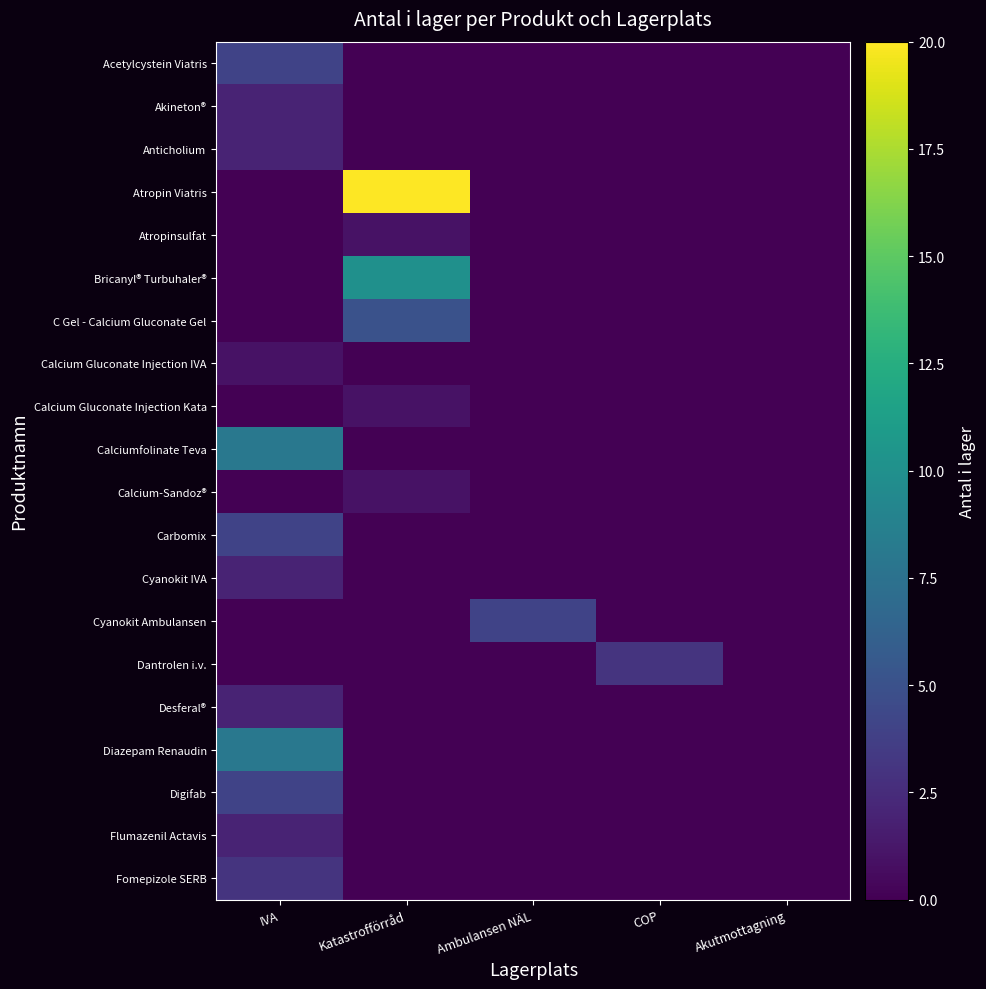

Reading left to right, extract all data points from this chart.

Acetylcystein Viatris: IVA=4	Katastrofförråd=0	Ambulansen NÄL=0	COP=0	Akutmottagning=0
Akineton®: IVA=2	Katastrofförråd=0	Ambulansen NÄL=0	COP=0	Akutmottagning=0
Anticholium: IVA=2	Katastrofförråd=0	Ambulansen NÄL=0	COP=0	Akutmottagning=0
Atropin Viatris: IVA=0	Katastrofförråd=20	Ambulansen NÄL=0	COP=0	Akutmottagning=0
Atropinsulfat: IVA=0	Katastrofförråd=1	Ambulansen NÄL=0	COP=0	Akutmottagning=0
Bricanyl® Turbuhaler®: IVA=0	Katastrofförråd=10	Ambulansen NÄL=0	COP=0	Akutmottagning=0
C Gel - Calcium Gluconate Gel: IVA=0	Katastrofförråd=5	Ambulansen NÄL=0	COP=0	Akutmottagning=0
Calcium Gluconate Injection IVA: IVA=1	Katastrofförråd=0	Ambulansen NÄL=0	COP=0	Akutmottagning=0
Calcium Gluconate Injection Kata: IVA=0	Katastrofförråd=1	Ambulansen NÄL=0	COP=0	Akutmottagning=0
Calciumfolinate Teva: IVA=8	Katastrofförråd=0	Ambulansen NÄL=0	COP=0	Akutmottagning=0
Calcium-Sandoz®: IVA=0	Katastrofförråd=1	Ambulansen NÄL=0	COP=0	Akutmottagning=0
Carbomix: IVA=4	Katastrofförråd=0	Ambulansen NÄL=0	COP=0	Akutmottagning=0
Cyanokit IVA: IVA=2	Katastrofförråd=0	Ambulansen NÄL=0	COP=0	Akutmottagning=0
Cyanokit Ambulansen: IVA=0	Katastrofförråd=0	Ambulansen NÄL=4	COP=0	Akutmottagning=0
Dantrolen i.v.: IVA=0	Katastrofförråd=0	Ambulansen NÄL=0	COP=3	Akutmottagning=0
Desferal®: IVA=2	Katastrofförråd=0	Ambulansen NÄL=0	COP=0	Akutmottagning=0
Diazepam Renaudin: IVA=8	Katastrofförråd=0	Ambulansen NÄL=0	COP=0	Akutmottagning=0
Digifab: IVA=4	Katastrofförråd=0	Ambulansen NÄL=0	COP=0	Akutmottagning=0
Flumazenil Actavis: IVA=2	Katastrofförråd=0	Ambulansen NÄL=0	COP=0	Akutmottagning=0
Fomepizole SERB: IVA=3	Katastrofförråd=0	Ambulansen NÄL=0	COP=0	Akutmottagning=0